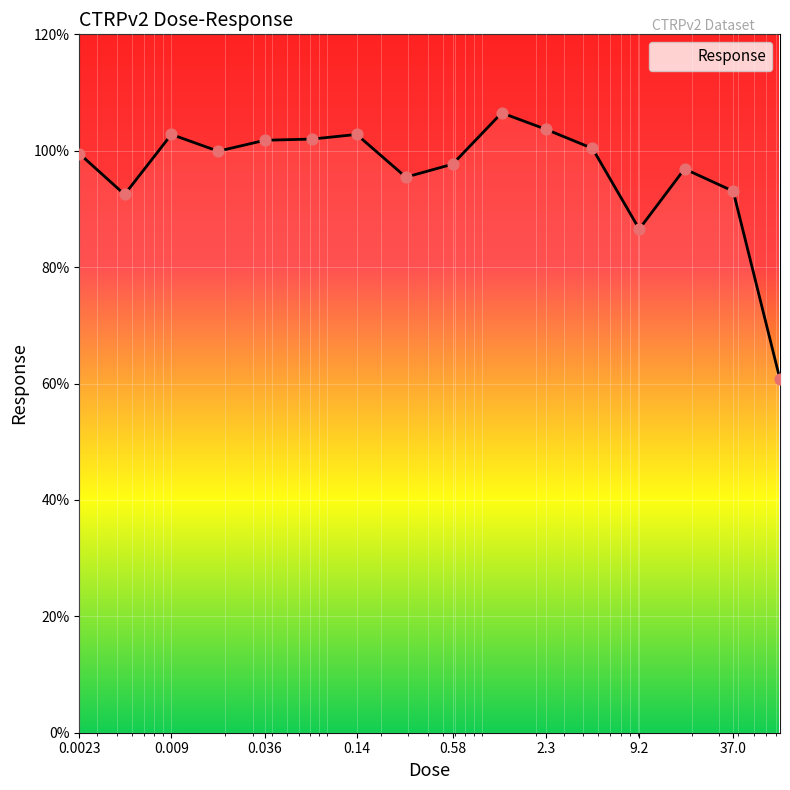

What is the greatest value displayed?

106.5